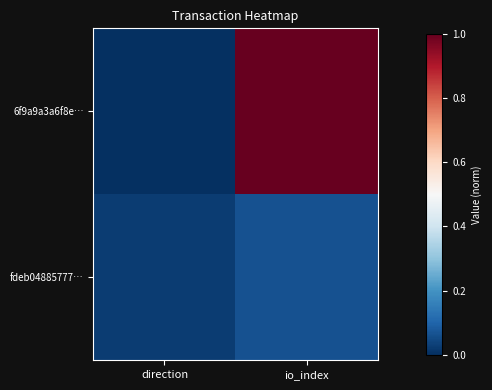

How many series are shown in this chart?

2